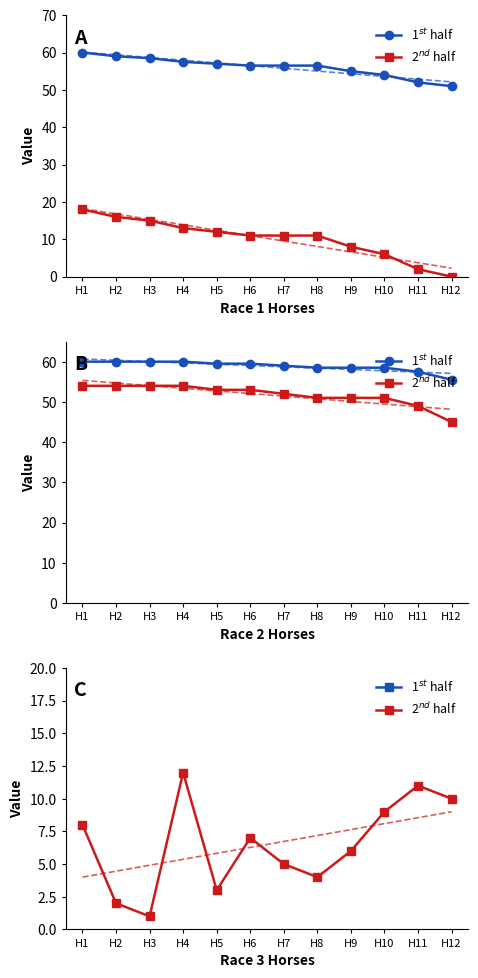

Which has a higher value, H1 or H11?

H1